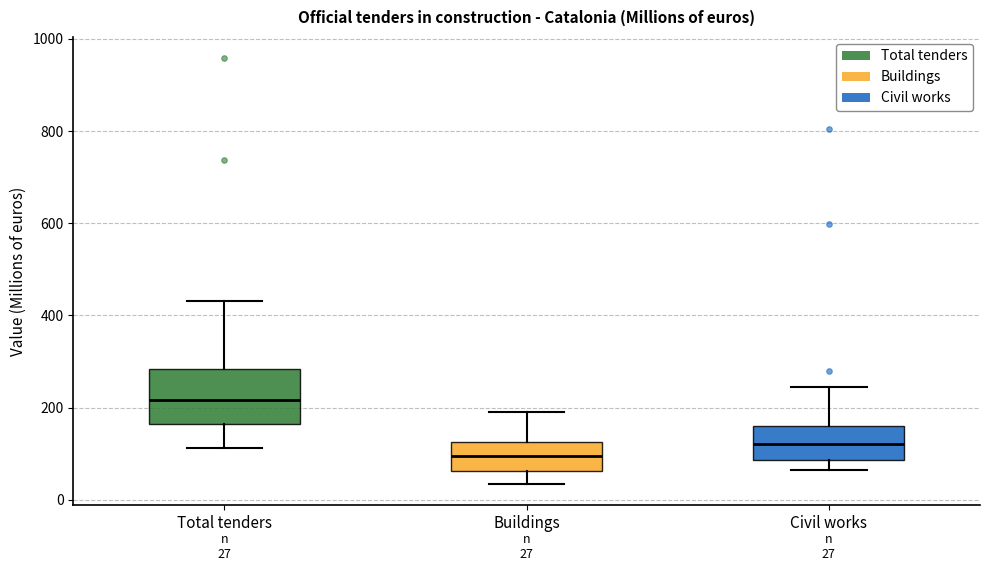

Which box has the highest median line?

Total tenders